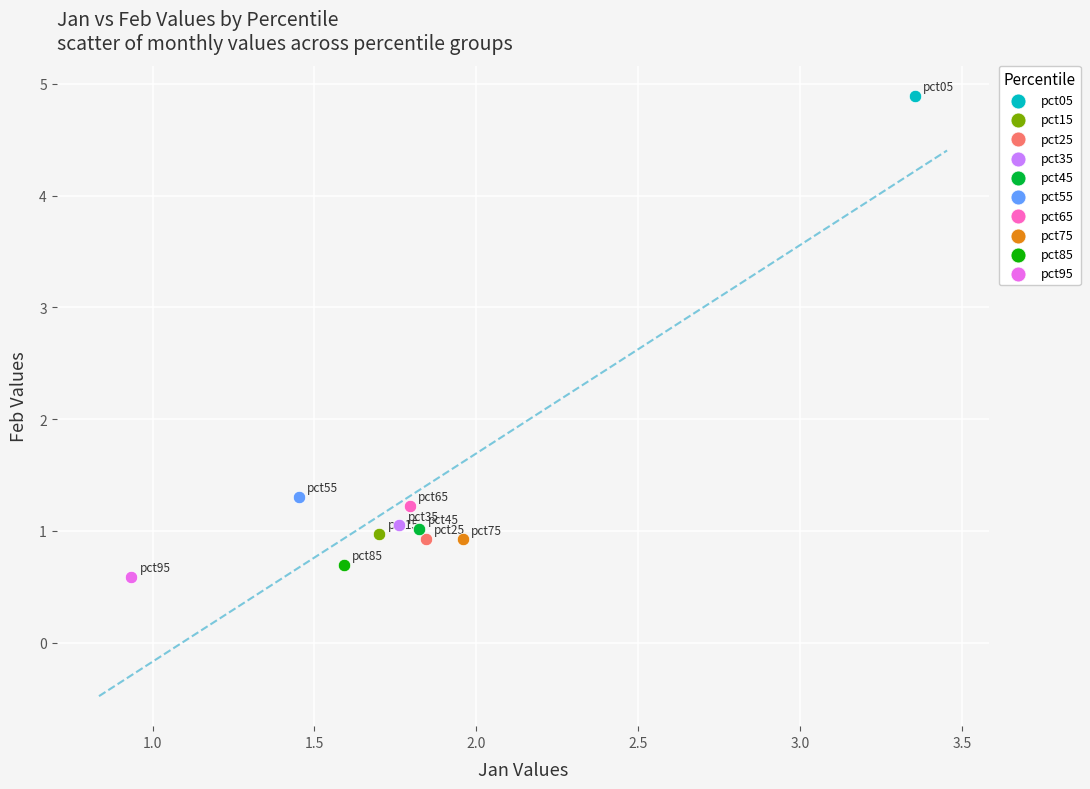

Which series reaches the minimum Y coordinate?

pct95